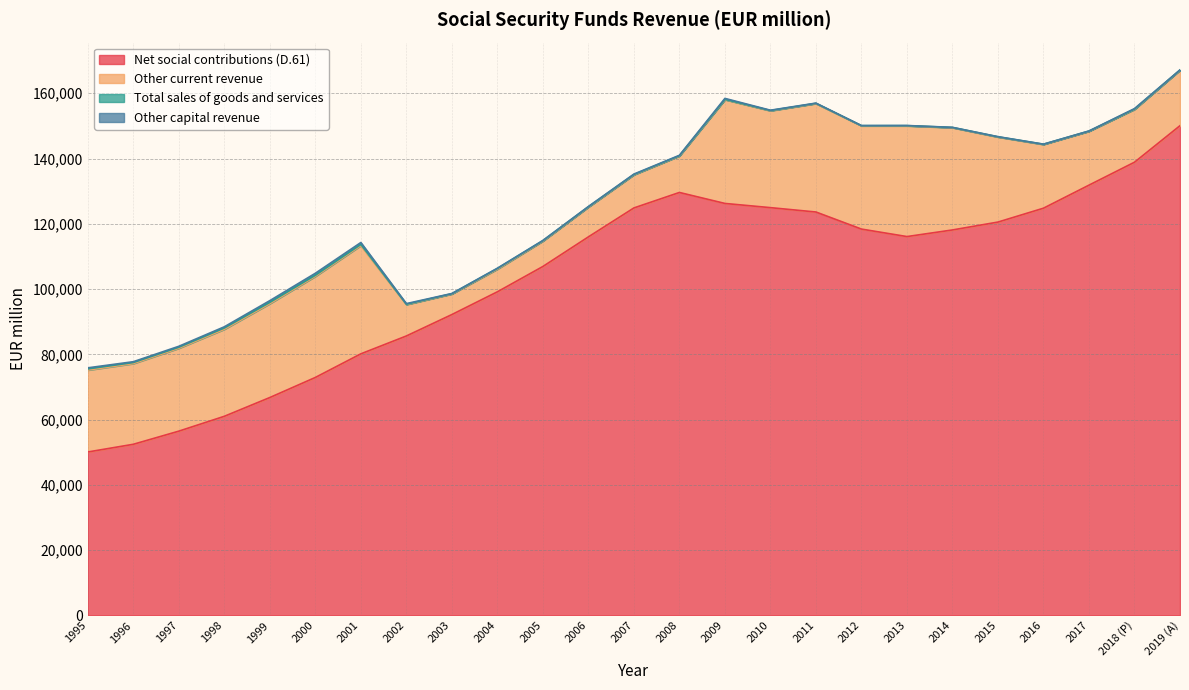

What is the sum of the Other capital revenue values at 2019 (A) and 2000?

657